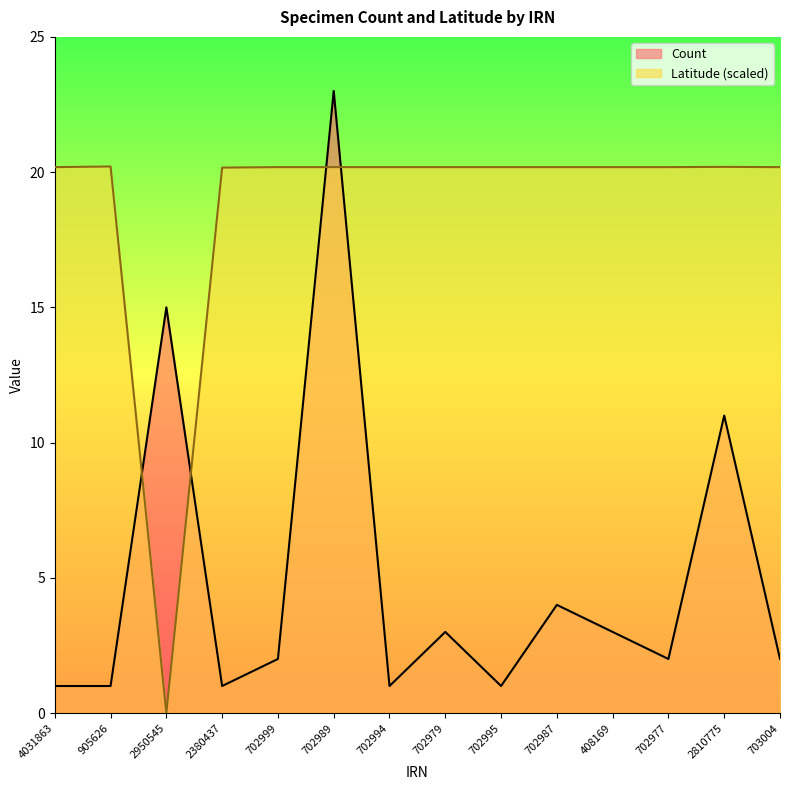

At which category does the chart reach its minimum across all series?

2950545